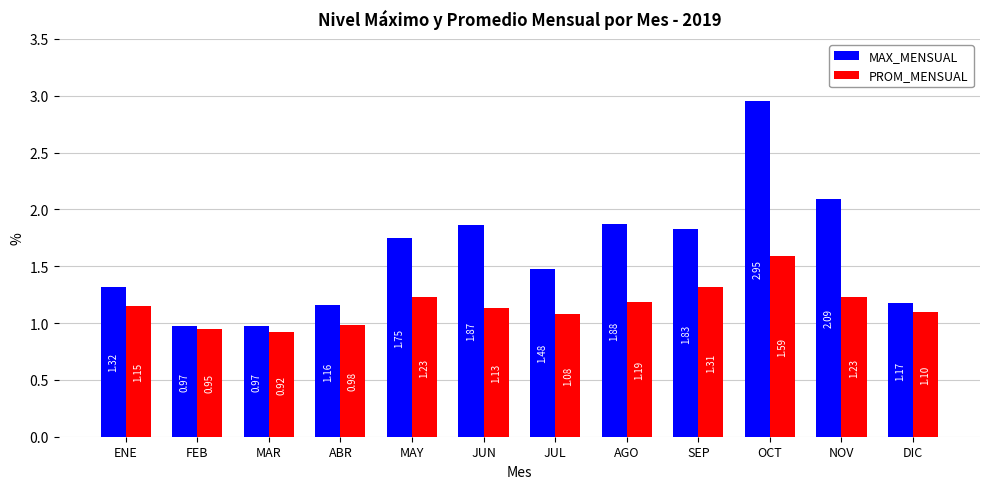

Rank the series at JUL from highest to lowest value.

MAX_MENSUAL, PROM_MENSUAL